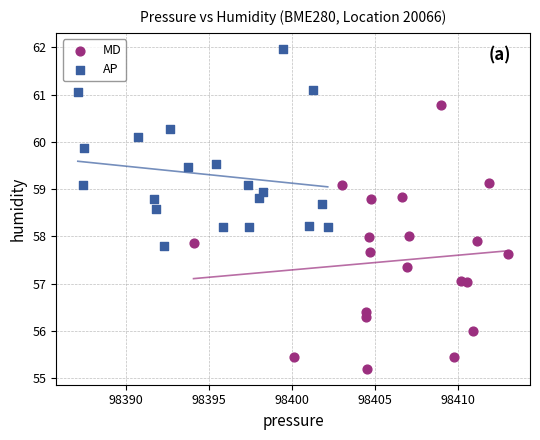

Which series contains the lowest Y value?

MD